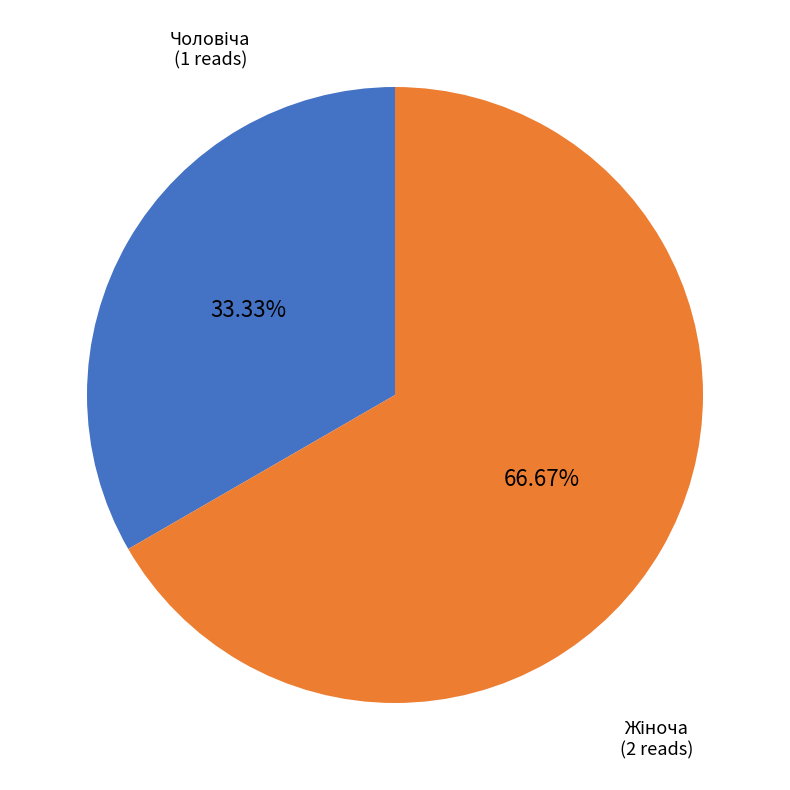

How many slices are in this pie chart?

2